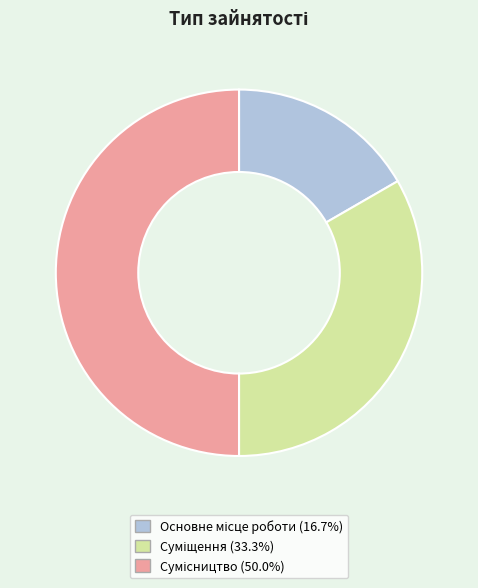

To the nearest percent, what is the combined percentage of Основне місце роботи and Суміщення?

50%